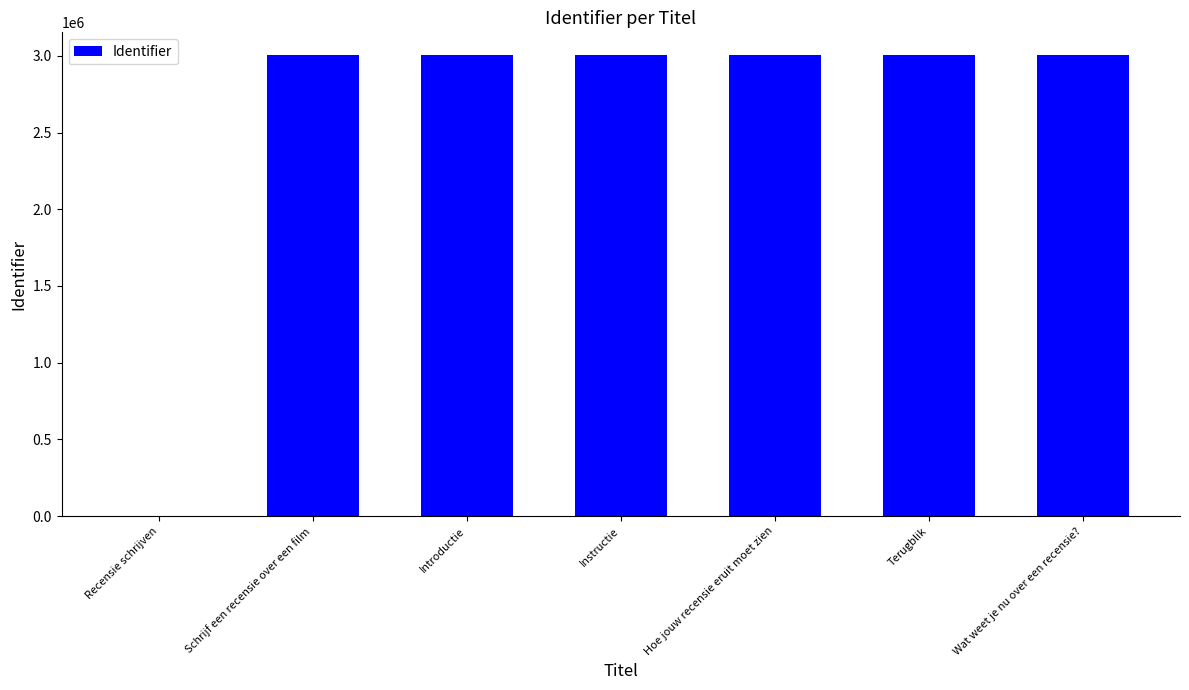

What is the average value?

2574201